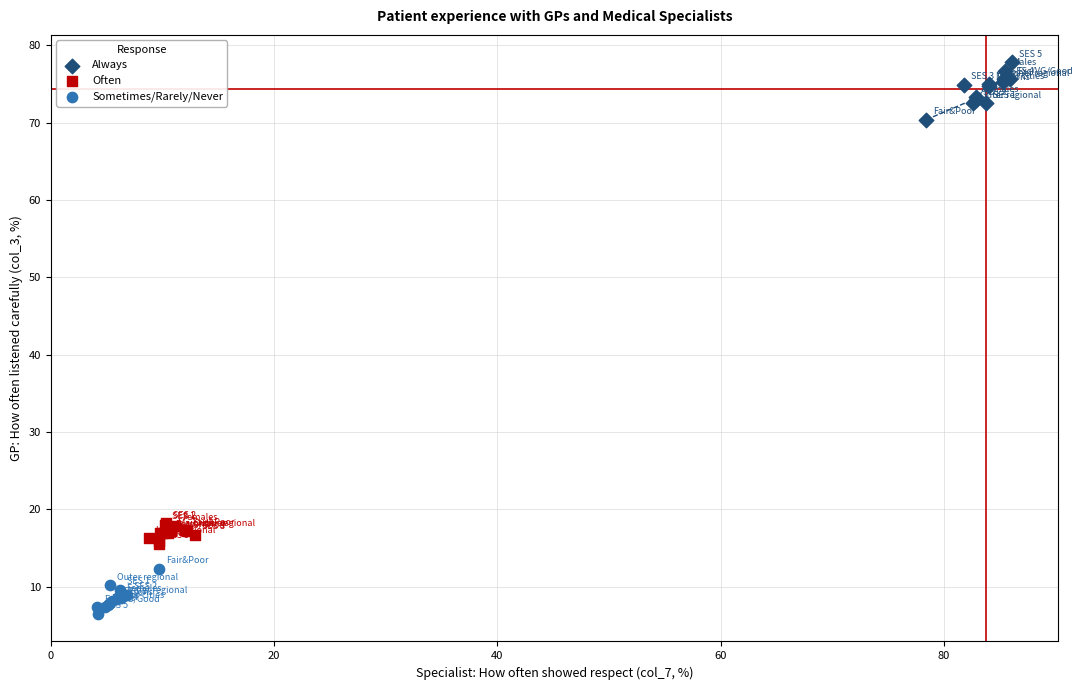

Which series has the largest Y range (max minus min)?

Always